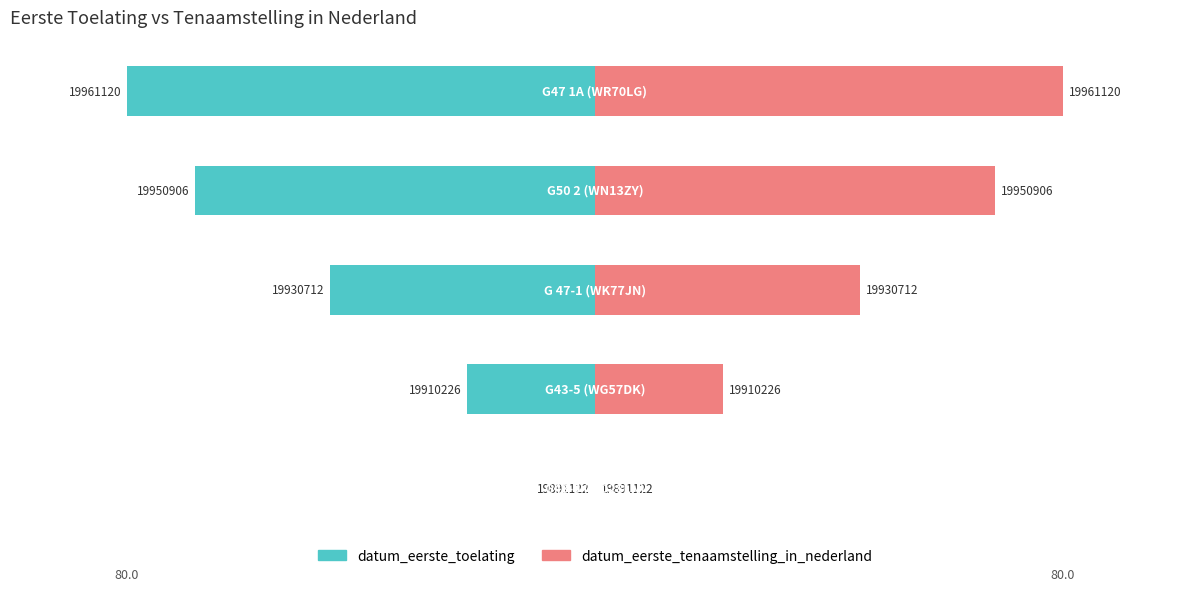

Rank the series by their average value, from highest to lowest.

datum_eerste_tenaamstelling_in_nederland, datum_eerste_toelating